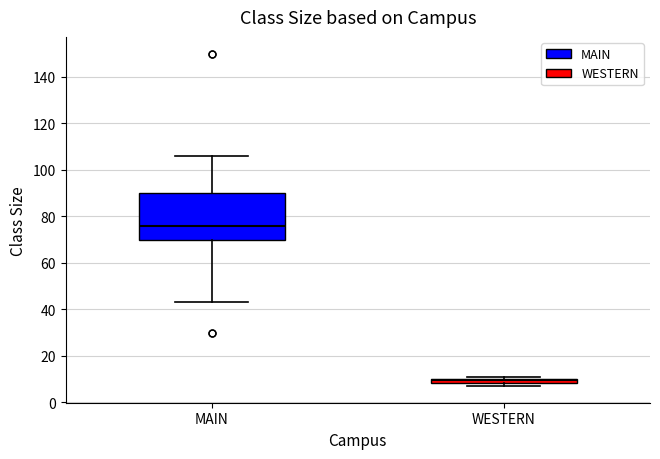

Which box is the tallest, from its lower edge to its upper edge?

MAIN